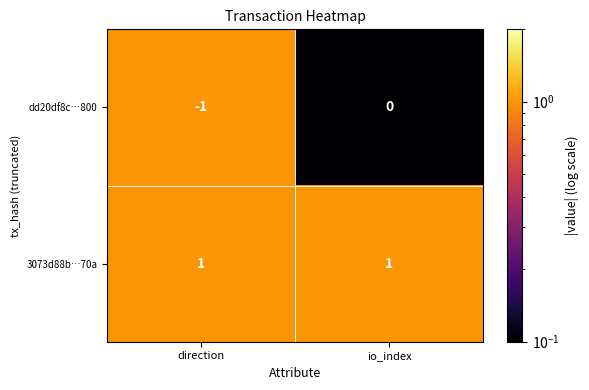

Rank the series at direction from highest to lowest value.

3073d88b…70a, dd20df8c…800